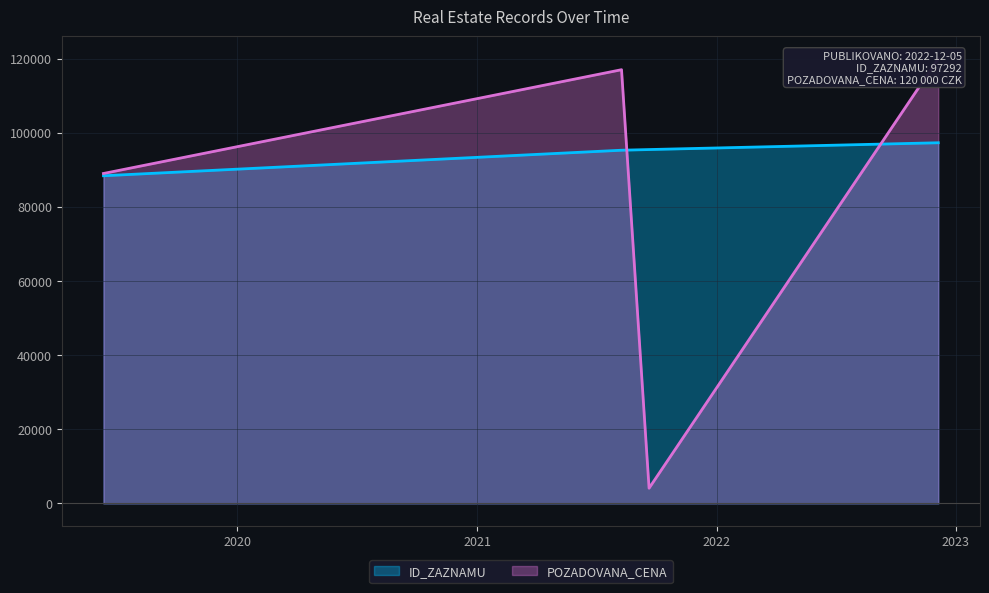

At how many categories does at least one series exceed 26106?

4